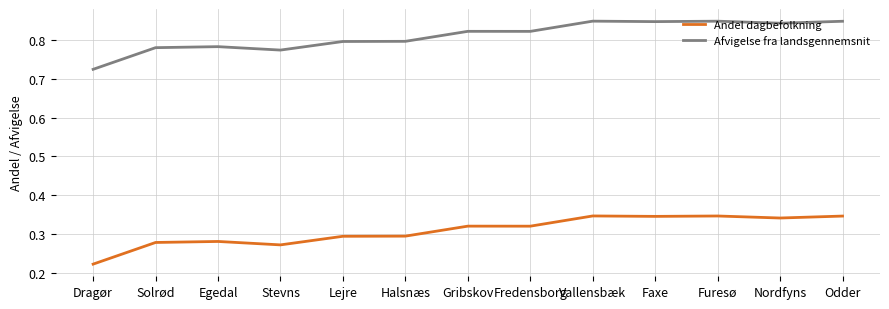

Is it true that Andel dagbefolkning equals 0.1 at Halsnæs?

False